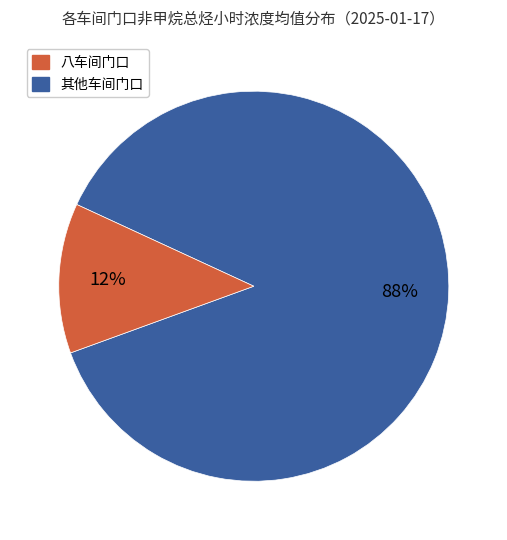

To the nearest percent, what is the average slice percentage?

50%